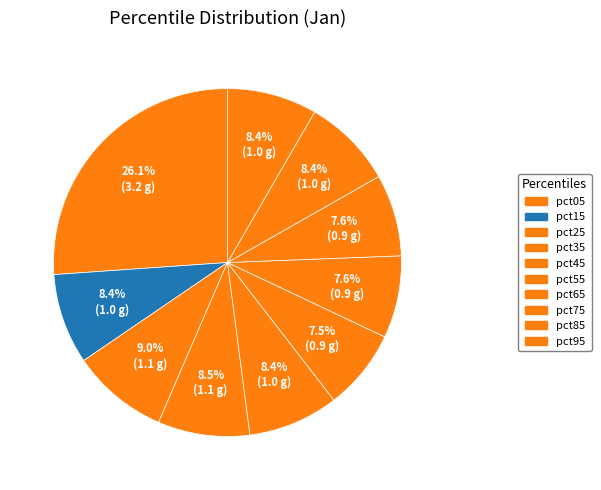

How many segments does this pie chart have?

10